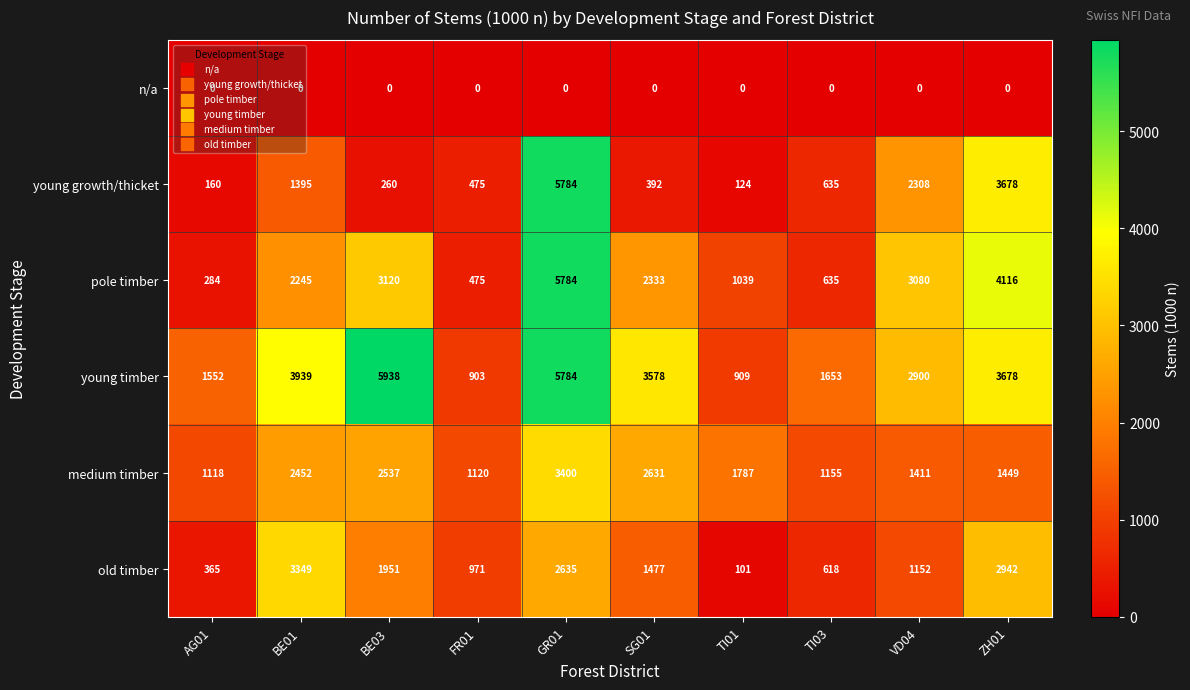

What is the maximum value shown in the chart?

5938